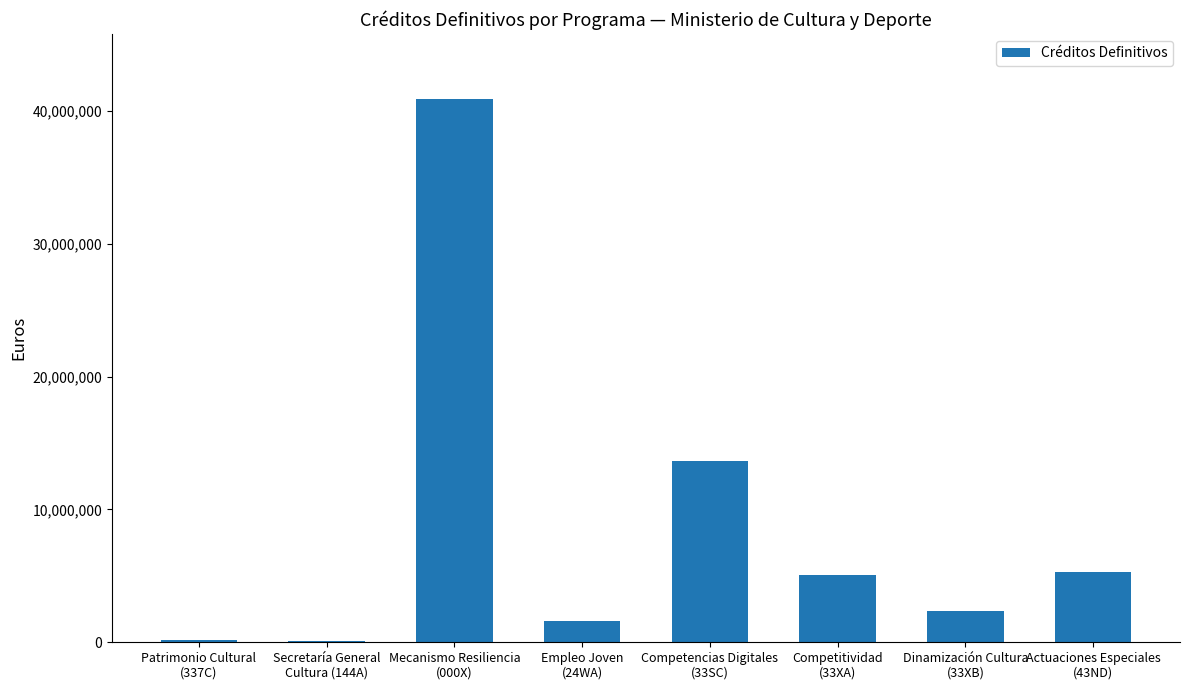

How many distinct data groups are displayed?

1